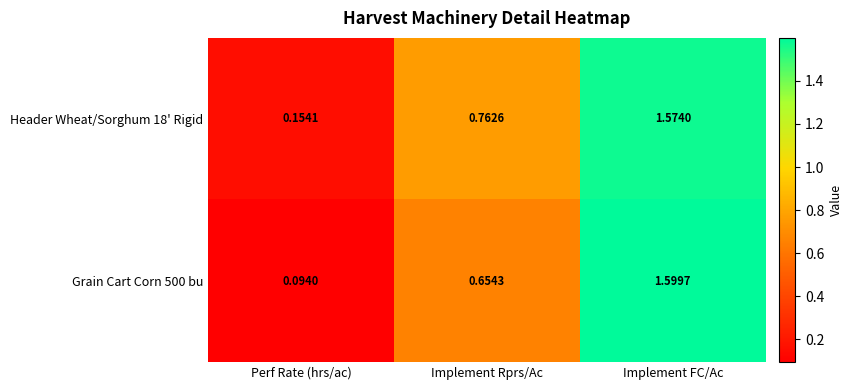

Which series has the widest spread of values?

Grain Cart Corn 500 bu